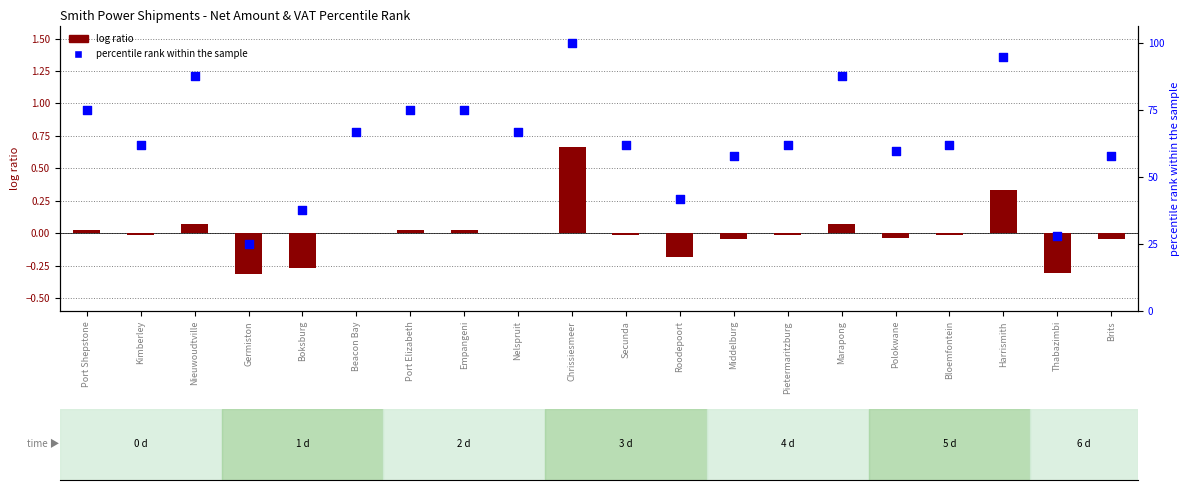

What is the total value across all series at Secunda?

0.9